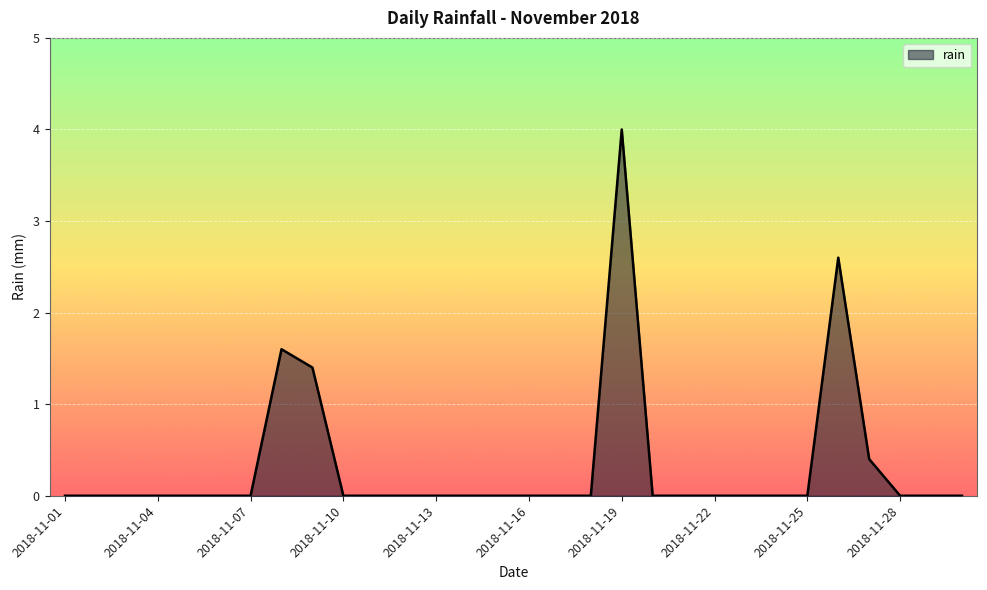

What is the difference between the maximum and minimum values?

4.0